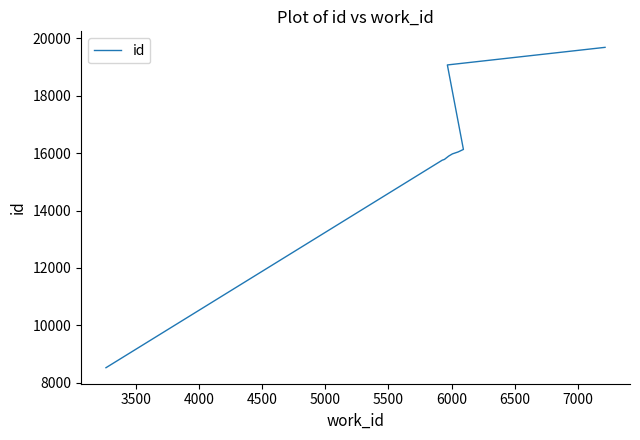

Which has a higher value, 6000 or 5000?

6000